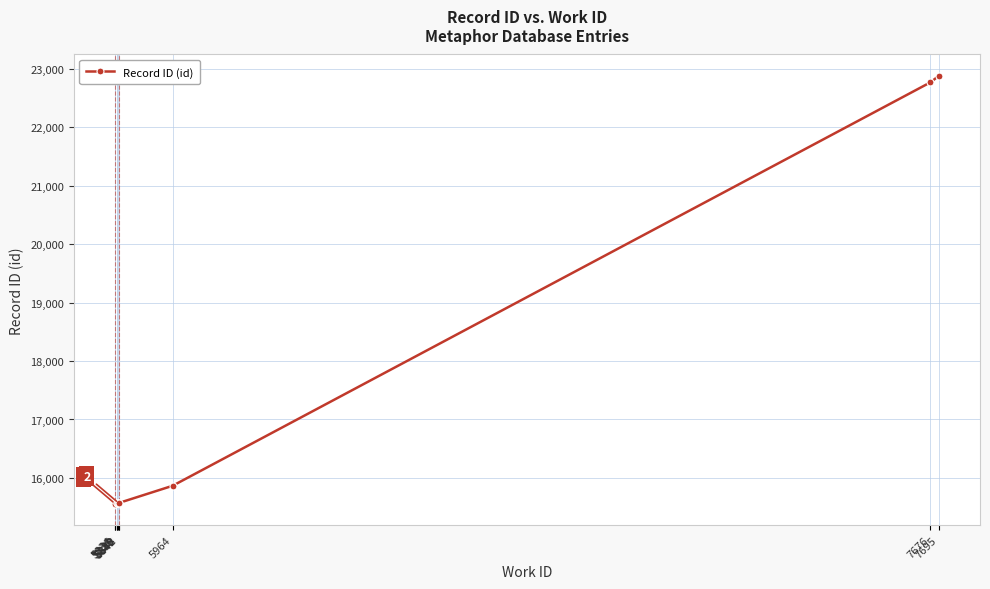

What value does the data have at 5964, to the nearest 100?

15900